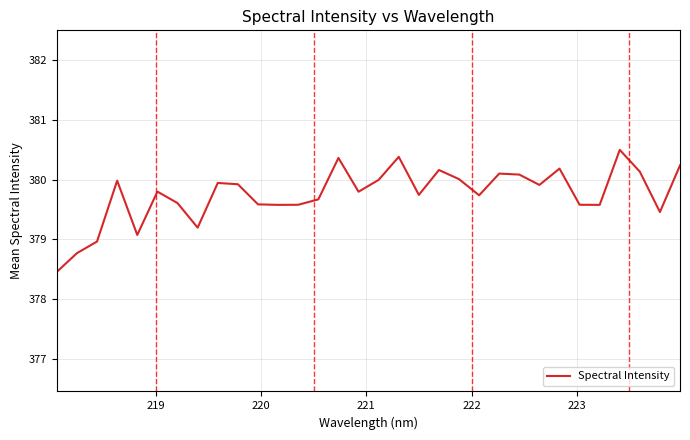

What is the difference between the maximum and minimum values?

2.0